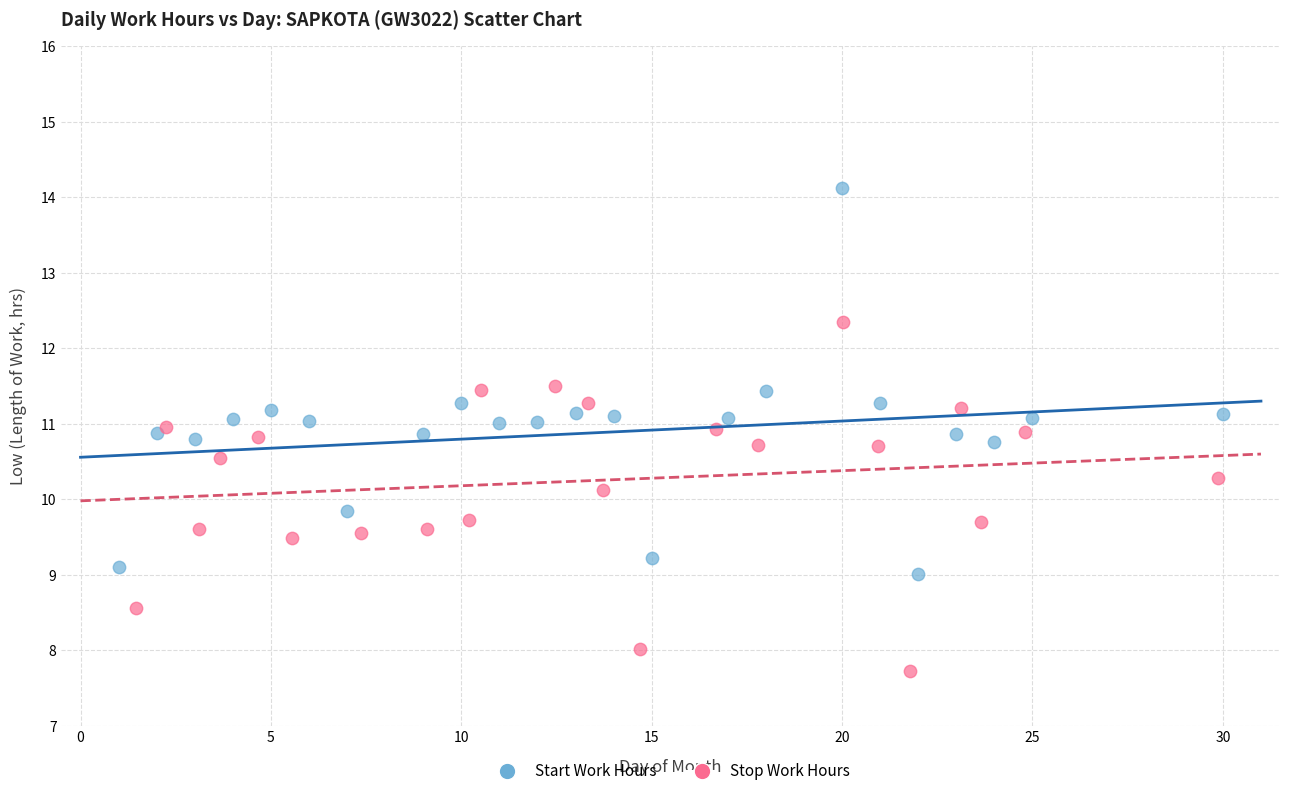

Which series has the largest Y range (max minus min)?

Start Work Hours